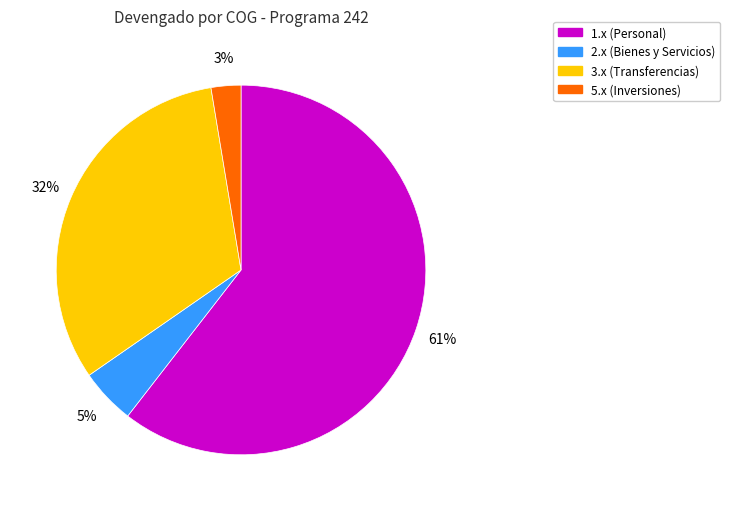

To the nearest percent, what is the average slice percentage?

25%